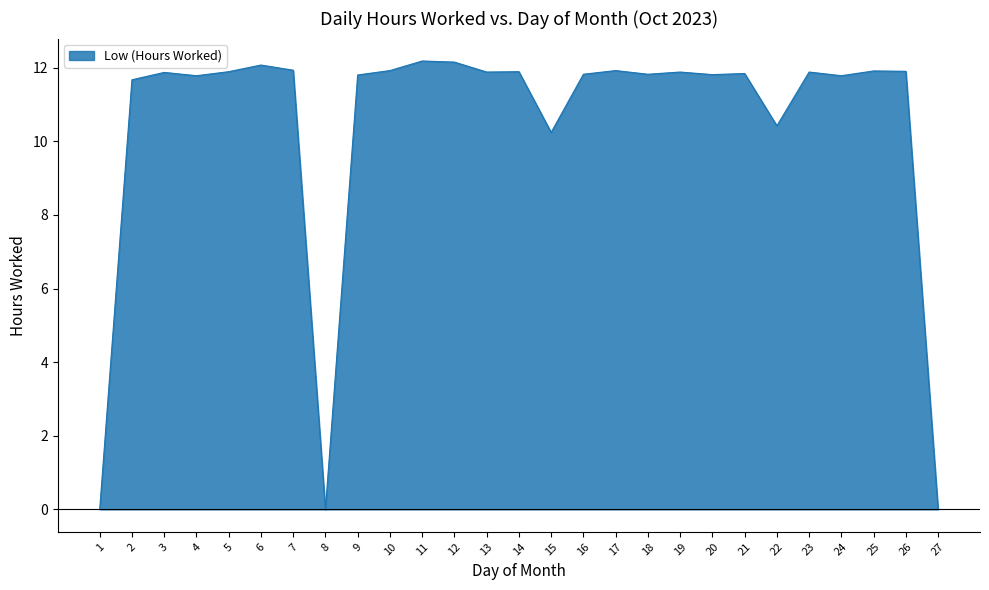

Is it true that the value at 8 is 0.0?

True